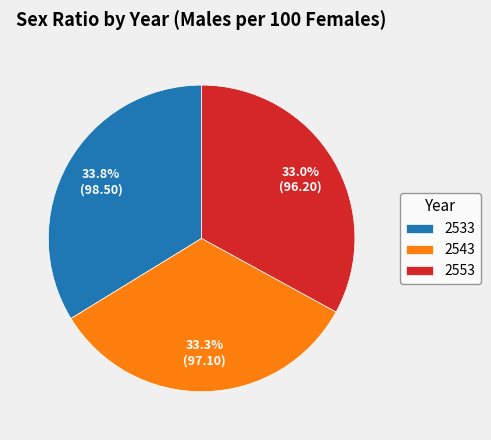

How many slices are in this pie chart?

3